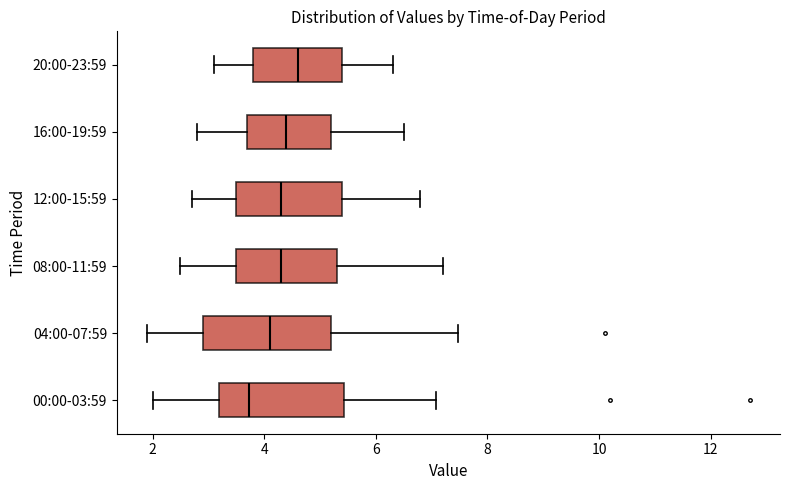

Reading bottom to top, transcribe this box plot: for each box, give where its median line is, the range the box spans, and where its two whiskers end, as read against the x-axis. The values are not printed on the chart, so give them approximately, as read against the axis.

00:00-03:59: median 3.8, box 3.2 to 5.4, whiskers 2.0 to 7.0
04:00-07:59: median 4.2, box 3.0 to 5.2, whiskers 2.0 to 7.4
08:00-11:59: median 4.4, box 3.6 to 5.4, whiskers 2.6 to 7.2
12:00-15:59: median 4.4, box 3.6 to 5.4, whiskers 2.8 to 6.8
16:00-19:59: median 4.4, box 3.8 to 5.2, whiskers 2.8 to 6.6
20:00-23:59: median 4.6, box 3.8 to 5.4, whiskers 3.2 to 6.4